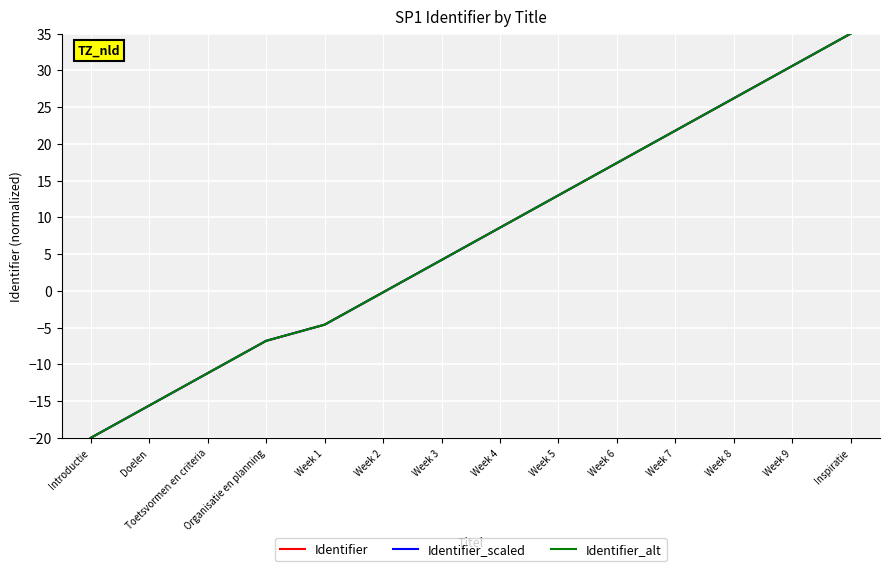

Does the chart display data point markers on the line(s)?

No